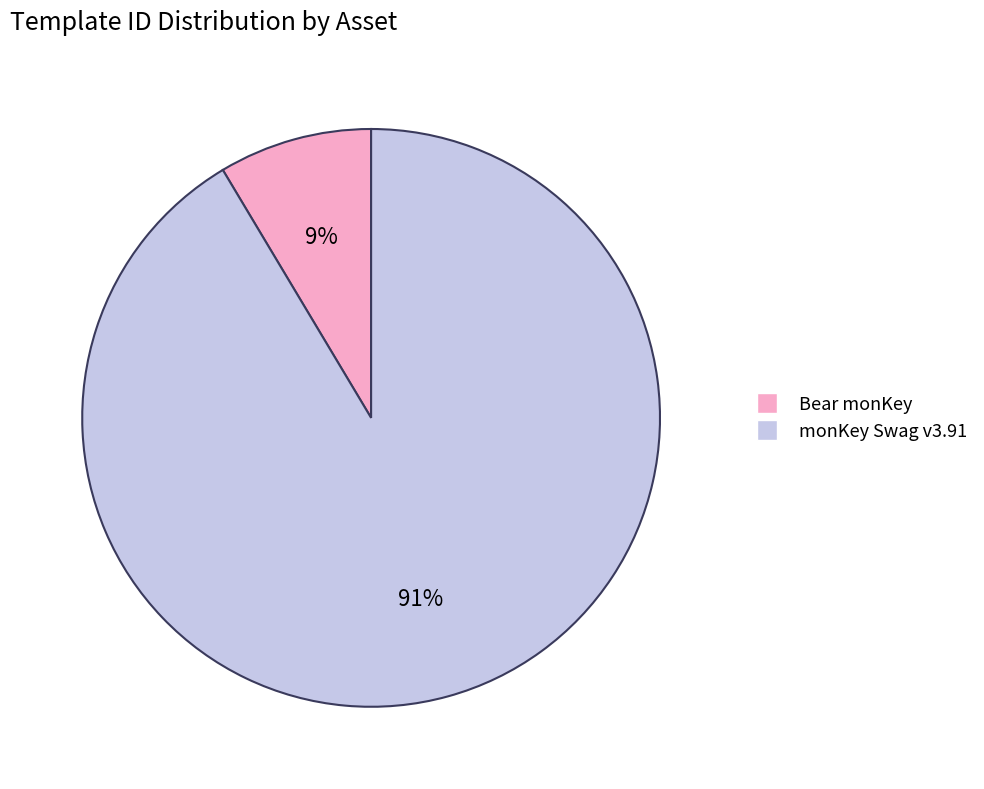

Count the number of slices in the pie.

2